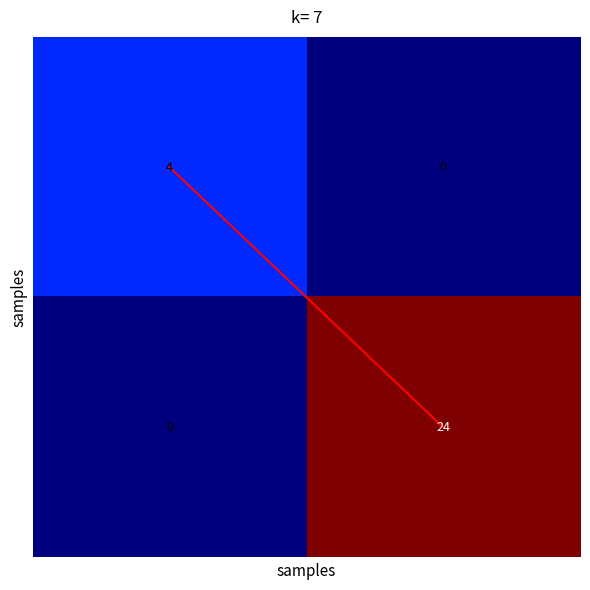

What is the maximum value shown in the chart?

24